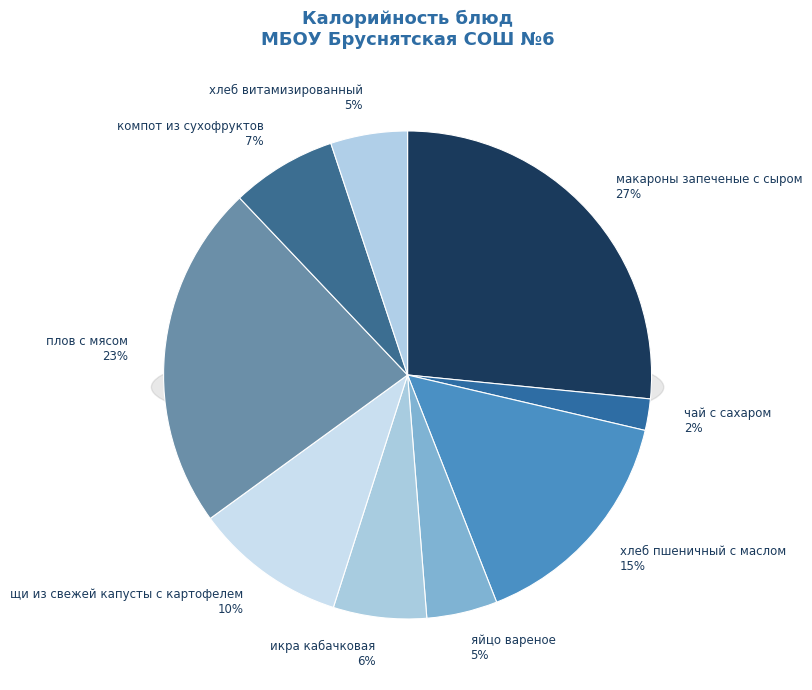

Count the number of slices in the pie.

9